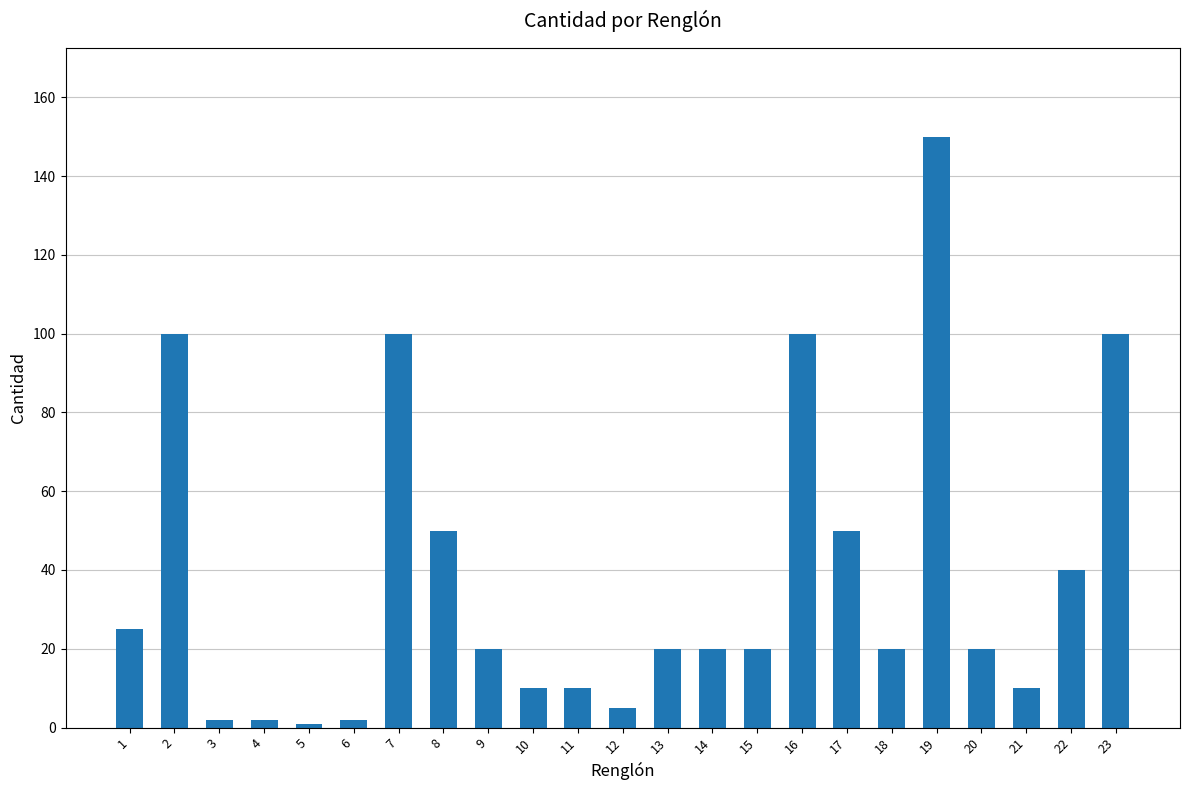

What is the change in value from 1 to 9?

-5